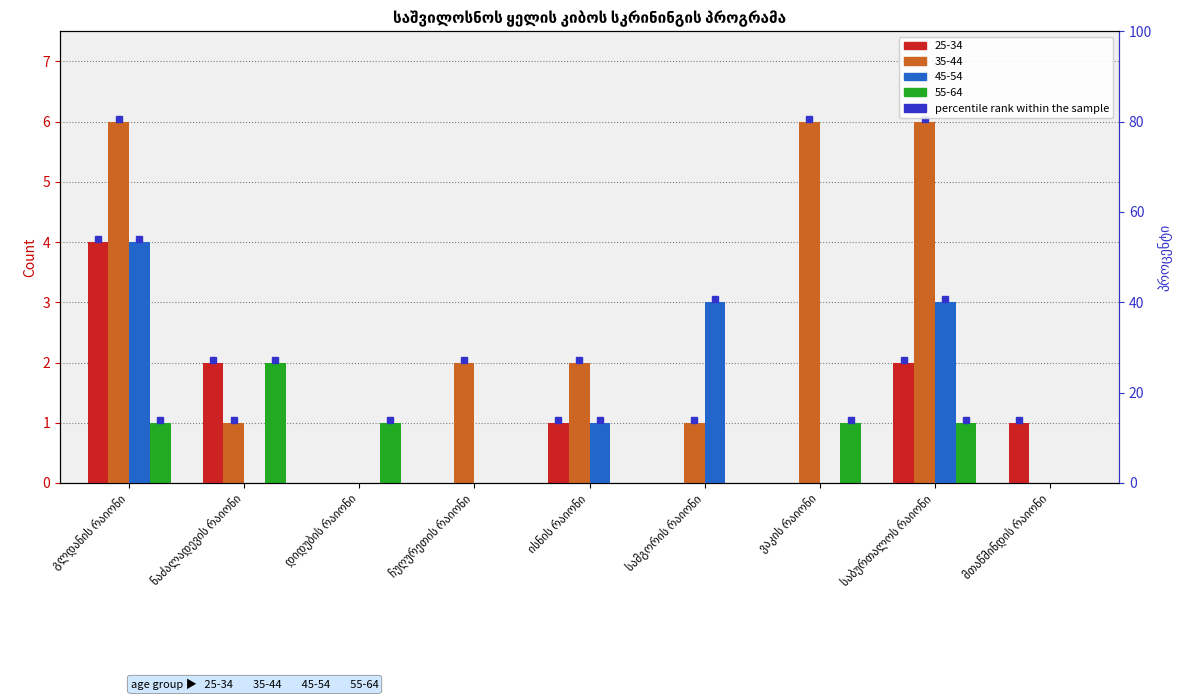

Which series changed the most between ნაძალადევის რაიონი and მთაწმინდის რაიონი?

55-64